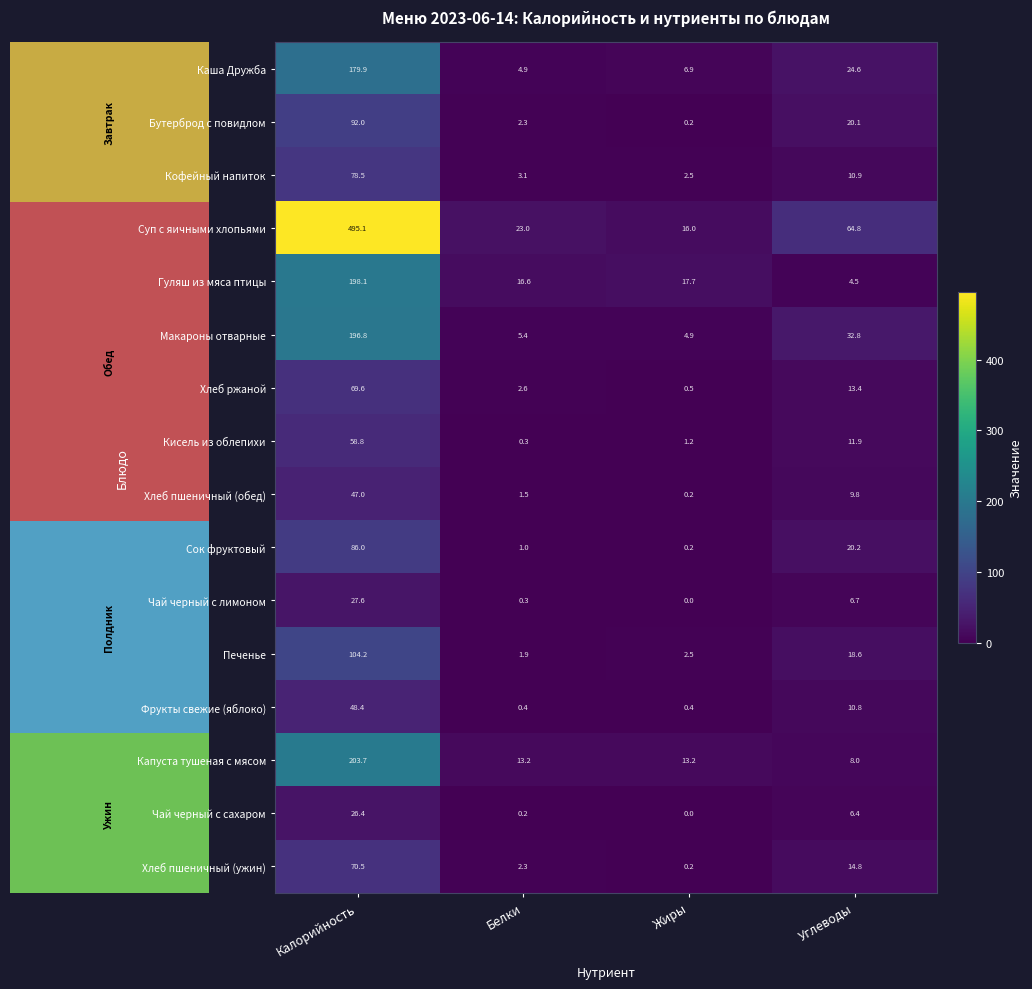

Where is Суп с яичными хлопьями nearest to the value 255?

Углеводы